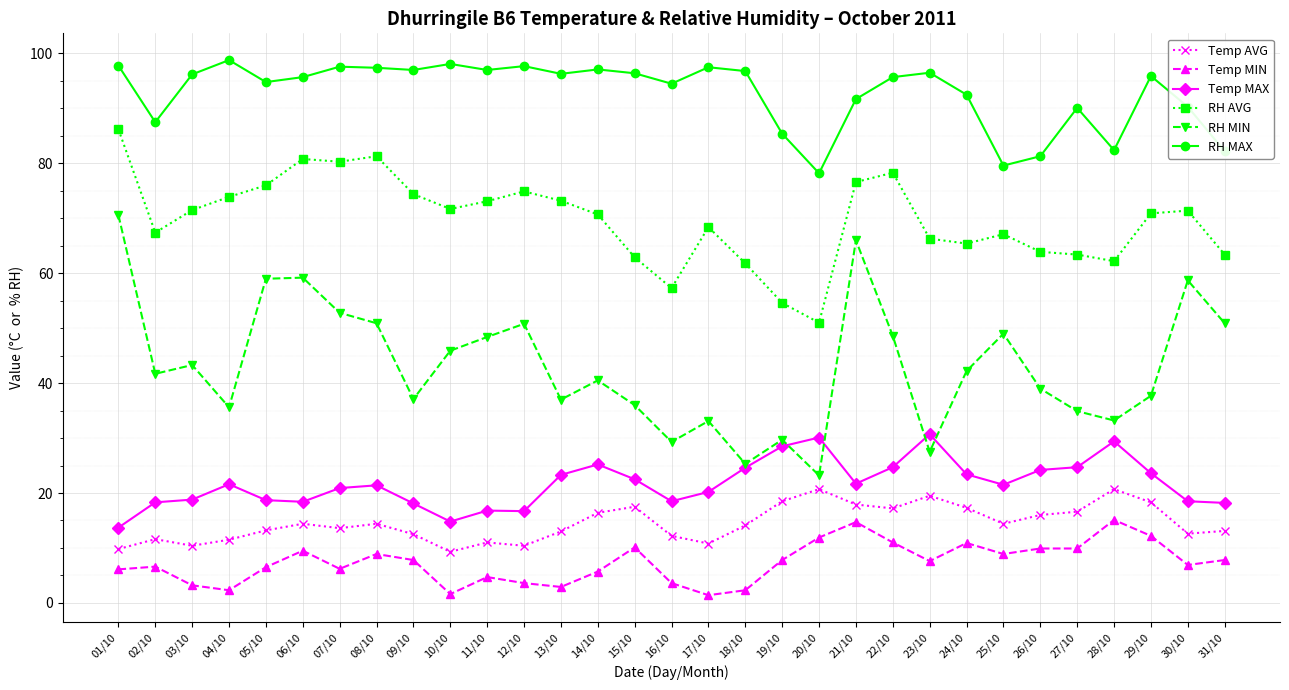

List the series in order of their peak value, lowest first.

Temp MIN, Temp AVG, Temp MAX, RH MIN, RH AVG, RH MAX